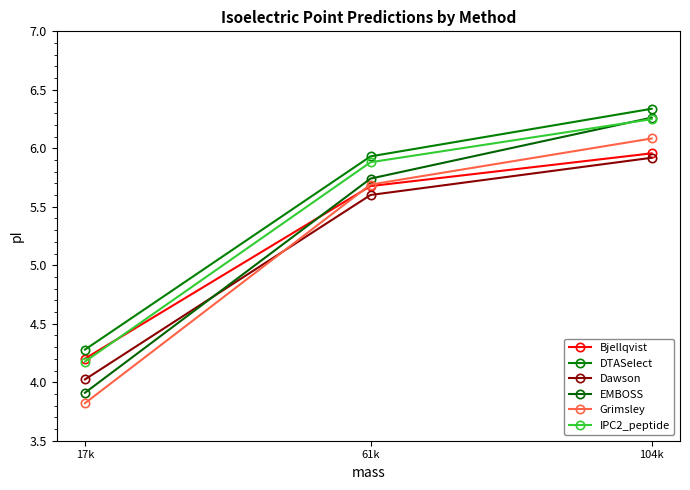

Between 61k and 104k, which is larger?

104k